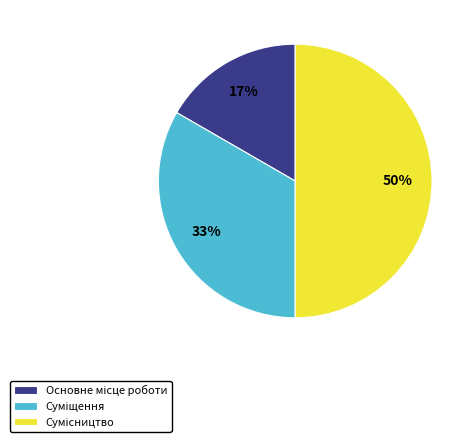

To the nearest percent, what is the difference between the largest and smallest slice percentages?

33%